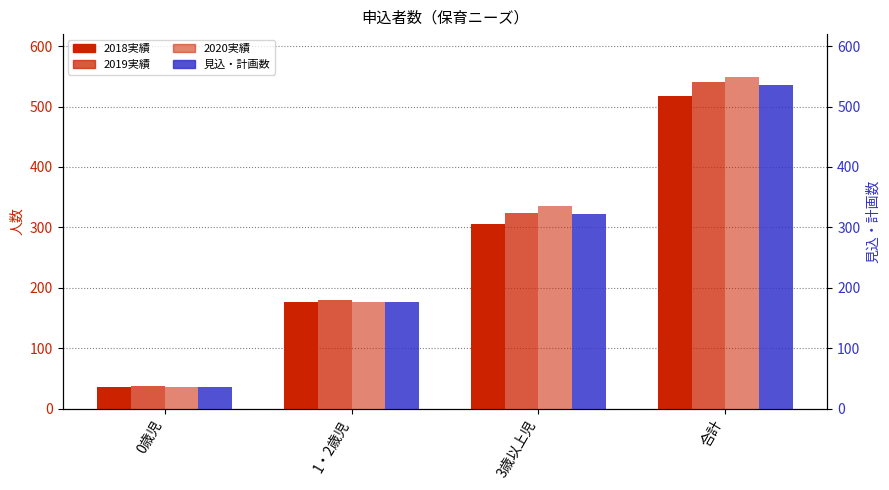

At which category is the sum across all series the highest?

合計